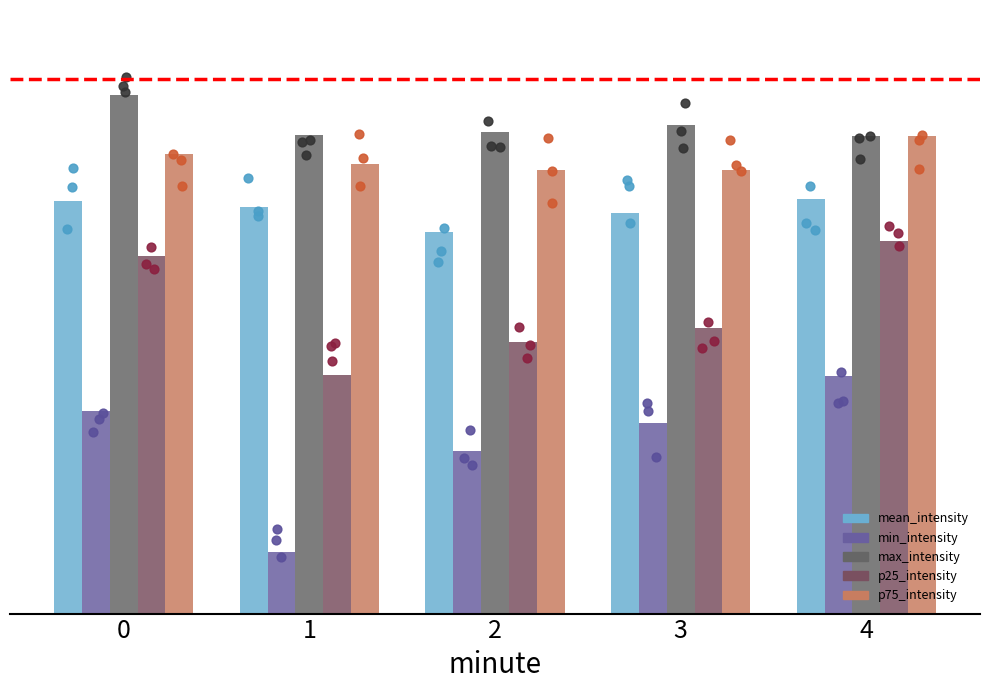

Is the value of p75_intensity at 3 greater than the value of max_intensity at 3?

No